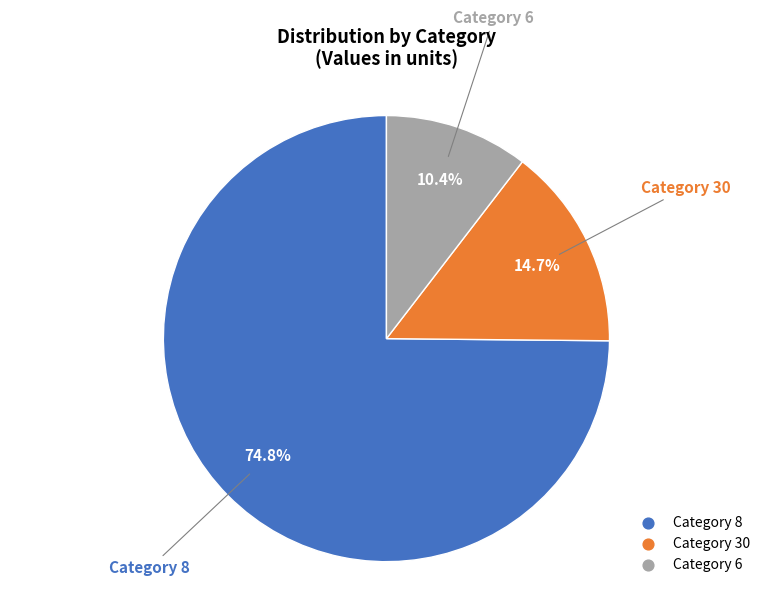

Is there any slice that represents more than half of the pie?

Yes